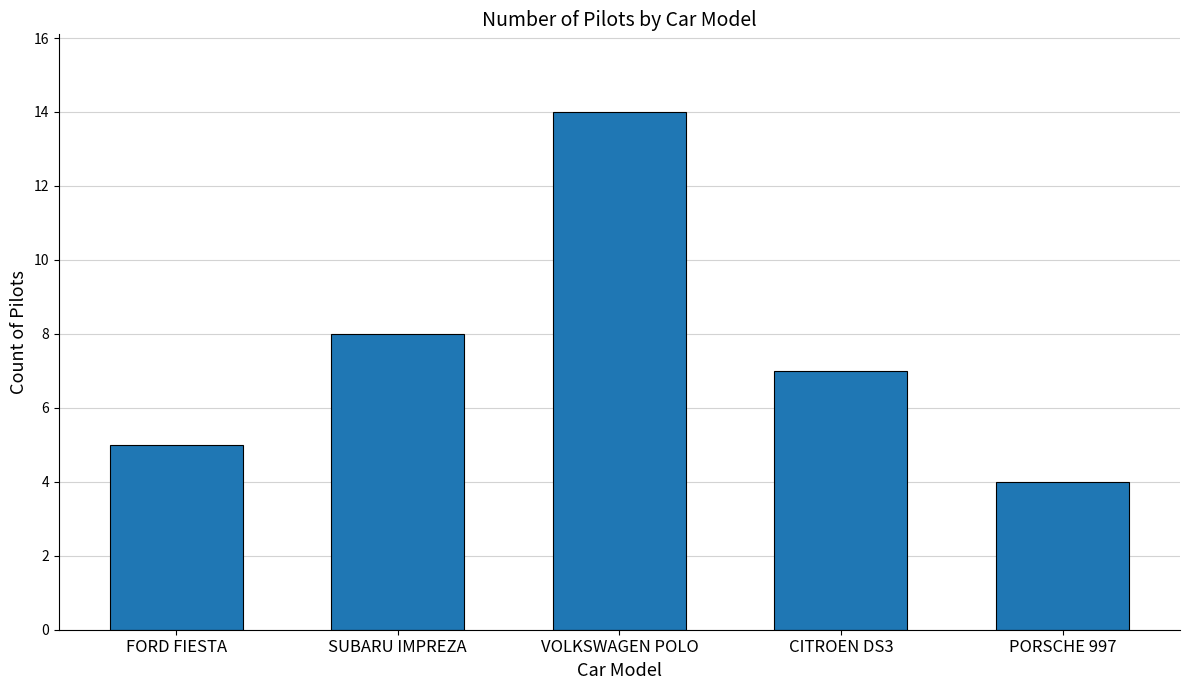

How many bars are there in total?

5